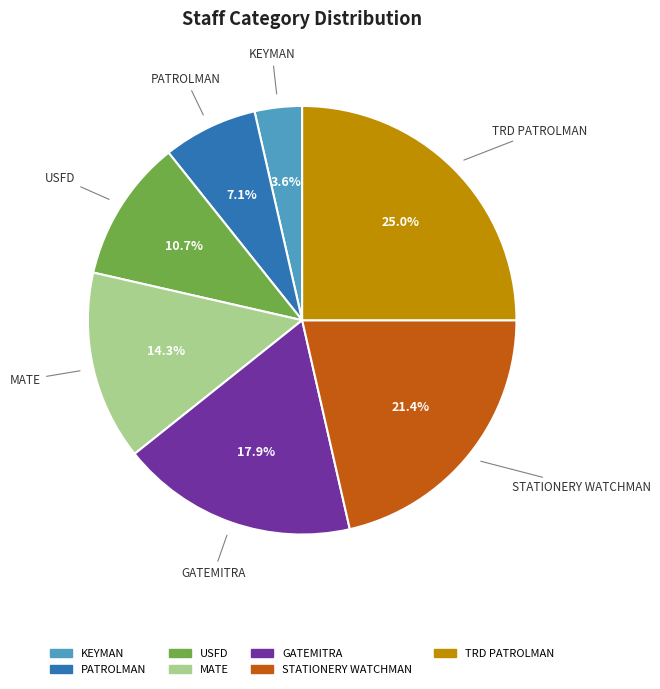

Is there any slice that represents more than half of the pie?

No